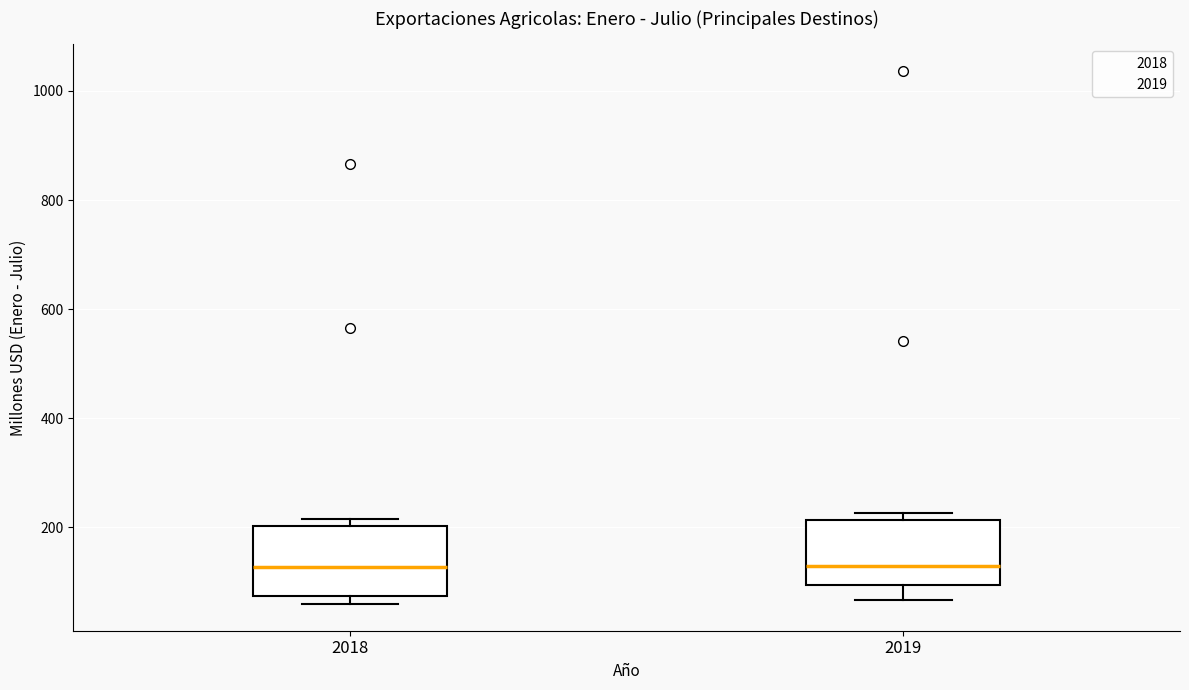

Where is the upper edge of the box at x = 2019 on the y-axis? The values are not printed on the chart, so give them approximately, as read against the axis.

220